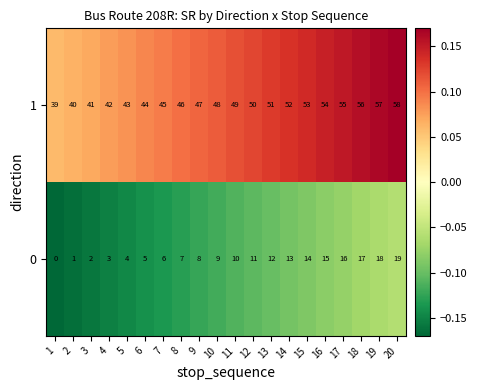

Rank the series at 18 from highest to lowest value.

1, 0